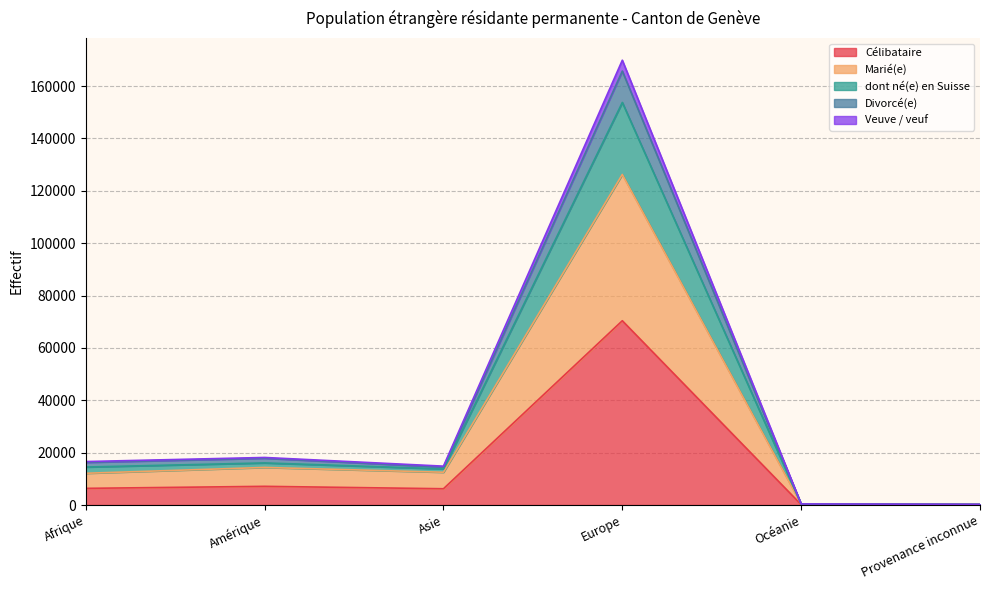

True or false: Marié(e) and Célibataire intersect in this chart.

False